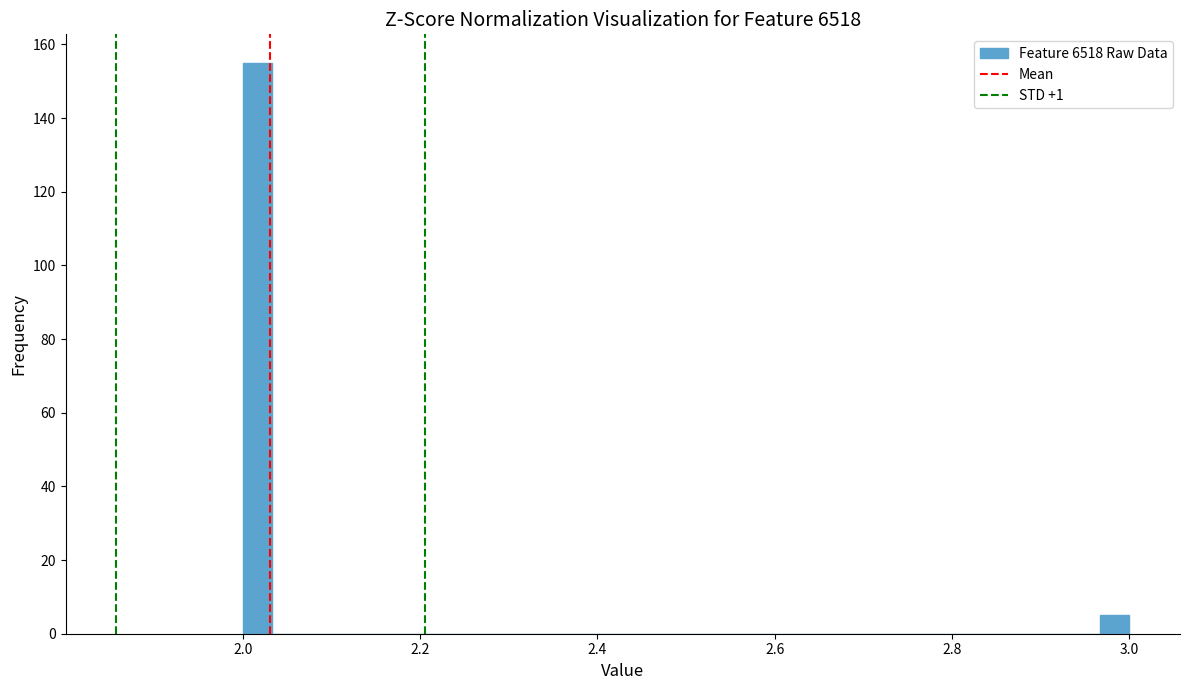

Read against the x-axis, roughly where is the centre of the tallest bar?

2.02